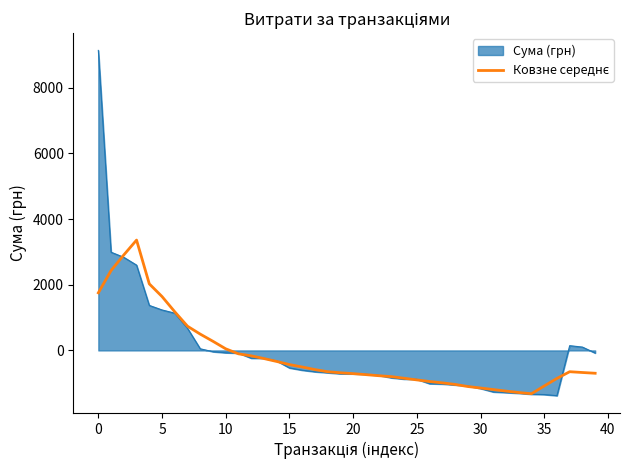

Which series has the largest range (max minus min)?

Сума (грн)